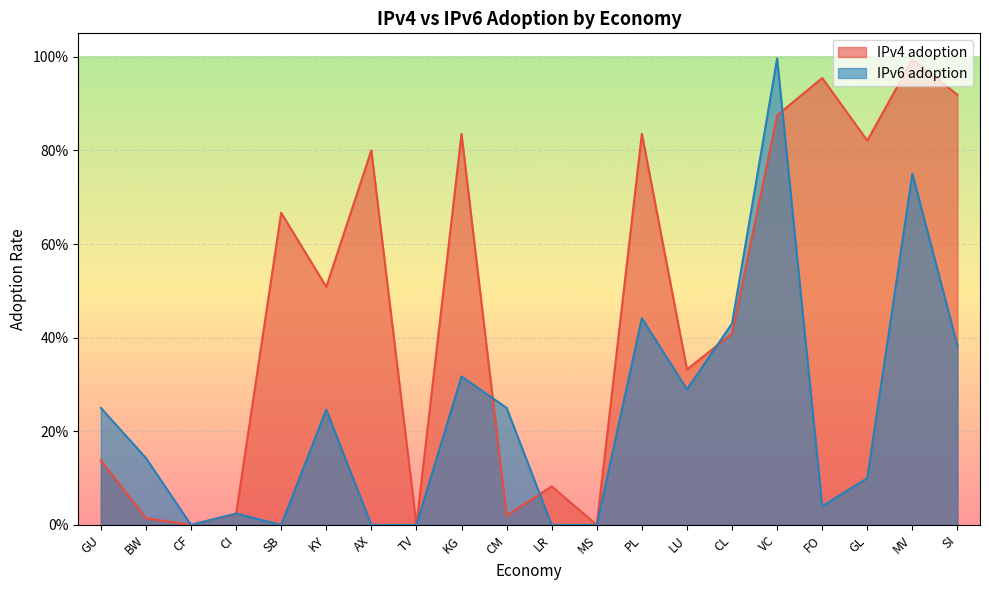

Reading right to left, list all the values displayed in this chart.

IPv4 adoption: SI=0.9	MV=1.0	GL=0.8	FO=1.0	VC=0.9	CL=0.4	LU=0.3	PL=0.8	MS=0.0	LR=0.1	CM=0.0	KG=0.8	TV=0.0	AX=0.8	KY=0.5	SB=0.7	CI=0.0	CF=0.0	BW=0.0	GU=0.1
IPv6 adoption: SI=0.4	MV=0.8	GL=0.1	FO=0.0	VC=1.0	CL=0.4	LU=0.3	PL=0.4	MS=0.0	LR=0.0	CM=0.2	KG=0.3	TV=0.0	AX=0.0	KY=0.2	SB=0.0	CI=0.0	CF=0.0	BW=0.1	GU=0.2